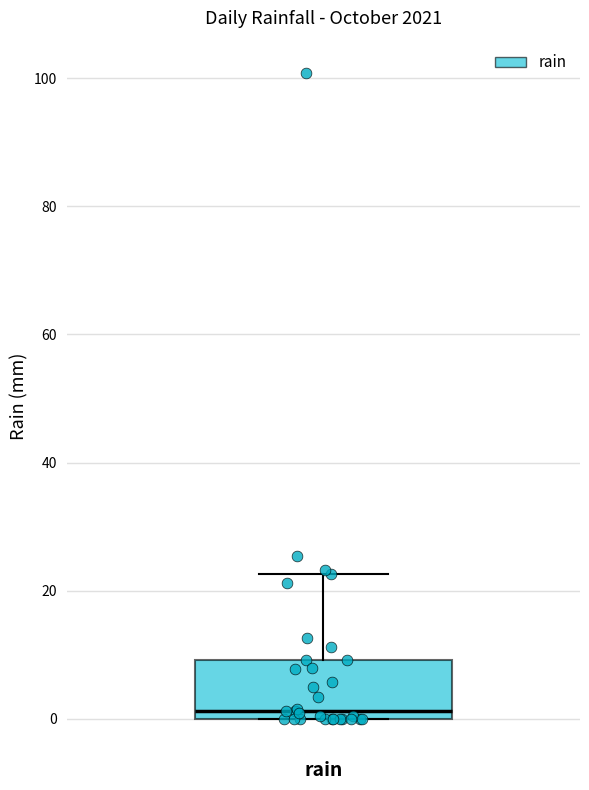

Where does the median line of the box for rain sit on the y-axis? The values are not printed on the chart, so give them approximately, as read against the axis.

2